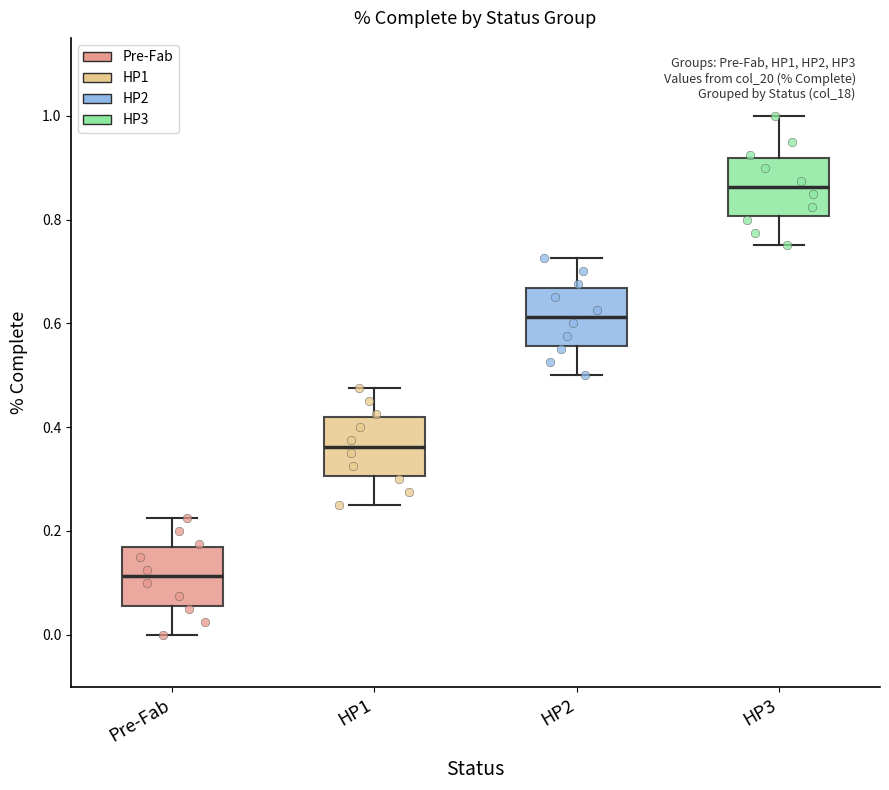

Reading left to right, read every box against the y-axis: the position of its median line, the range the box covers, and the ends of its whiskers. The values are not printed on the chart, so give them approximately, as read against the axis.

Pre-Fab: median 0.12, box 0.06 to 0.16, whiskers 0.00 to 0.22
HP1: median 0.36, box 0.30 to 0.42, whiskers 0.26 to 0.48
HP2: median 0.62, box 0.56 to 0.66, whiskers 0.50 to 0.72
HP3: median 0.86, box 0.80 to 0.92, whiskers 0.76 to 1.00